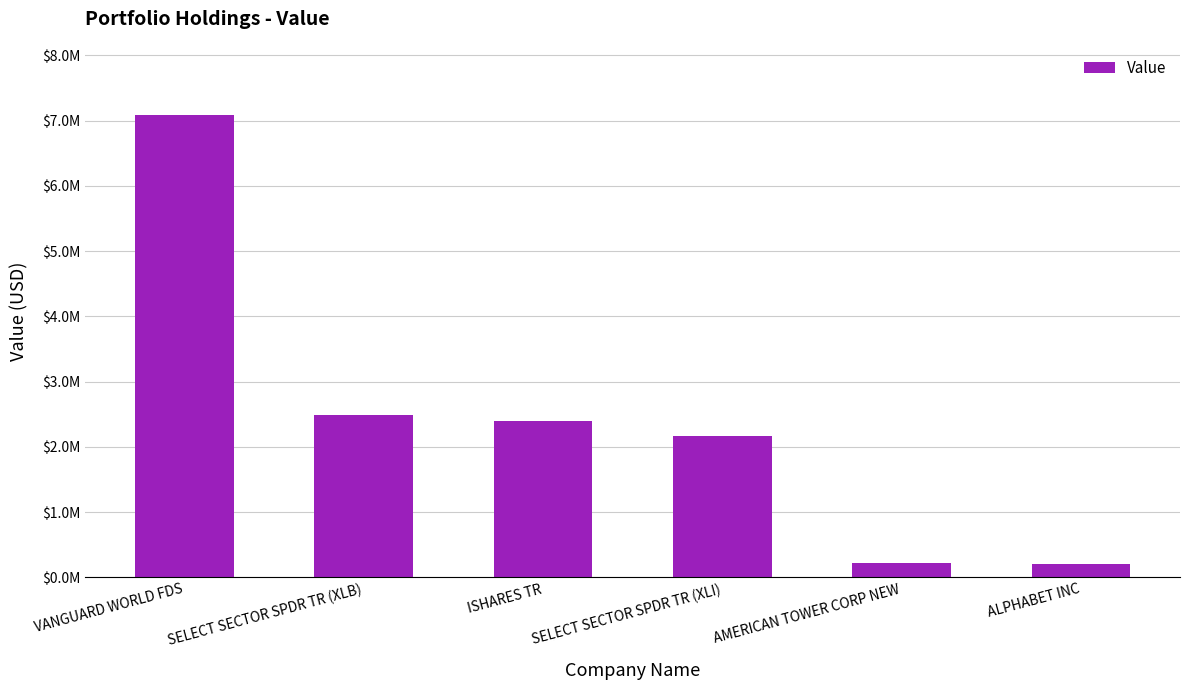

Does the chart contain any negative values?

No